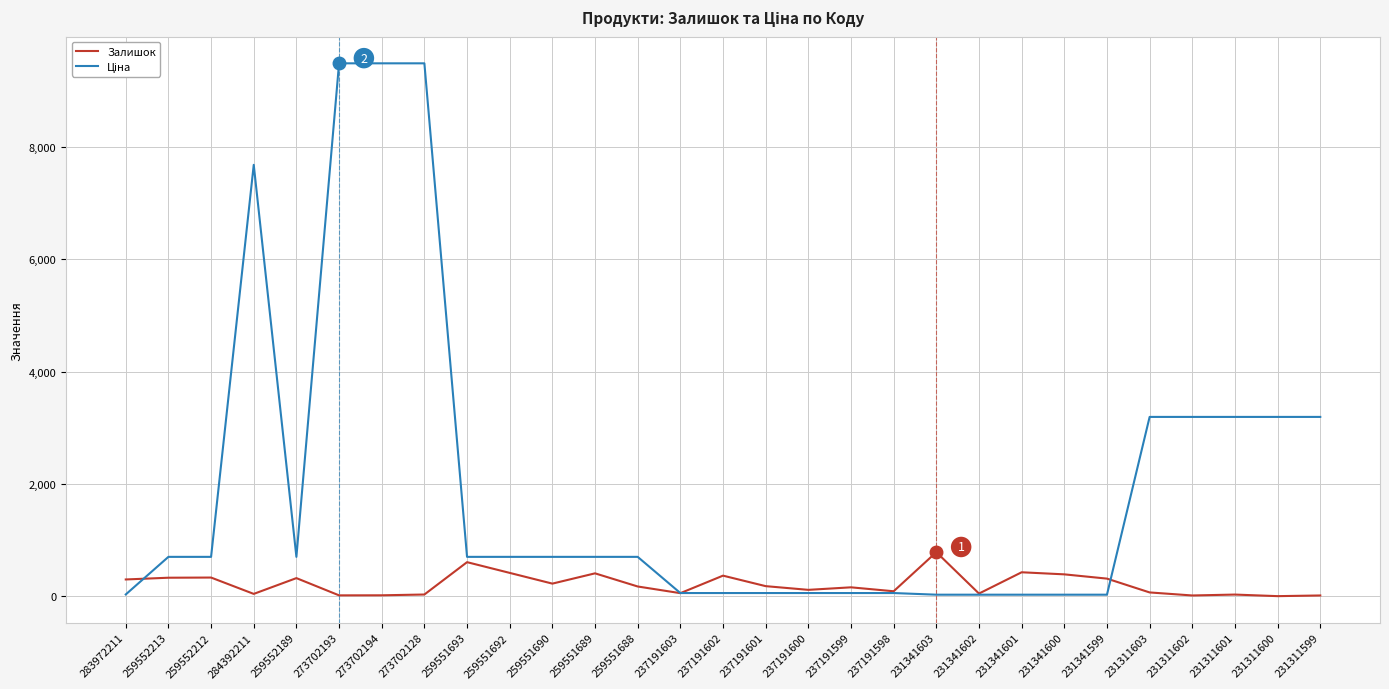

In Залишок, how many points are higher than both neighbors (excluding endpoints)?

9